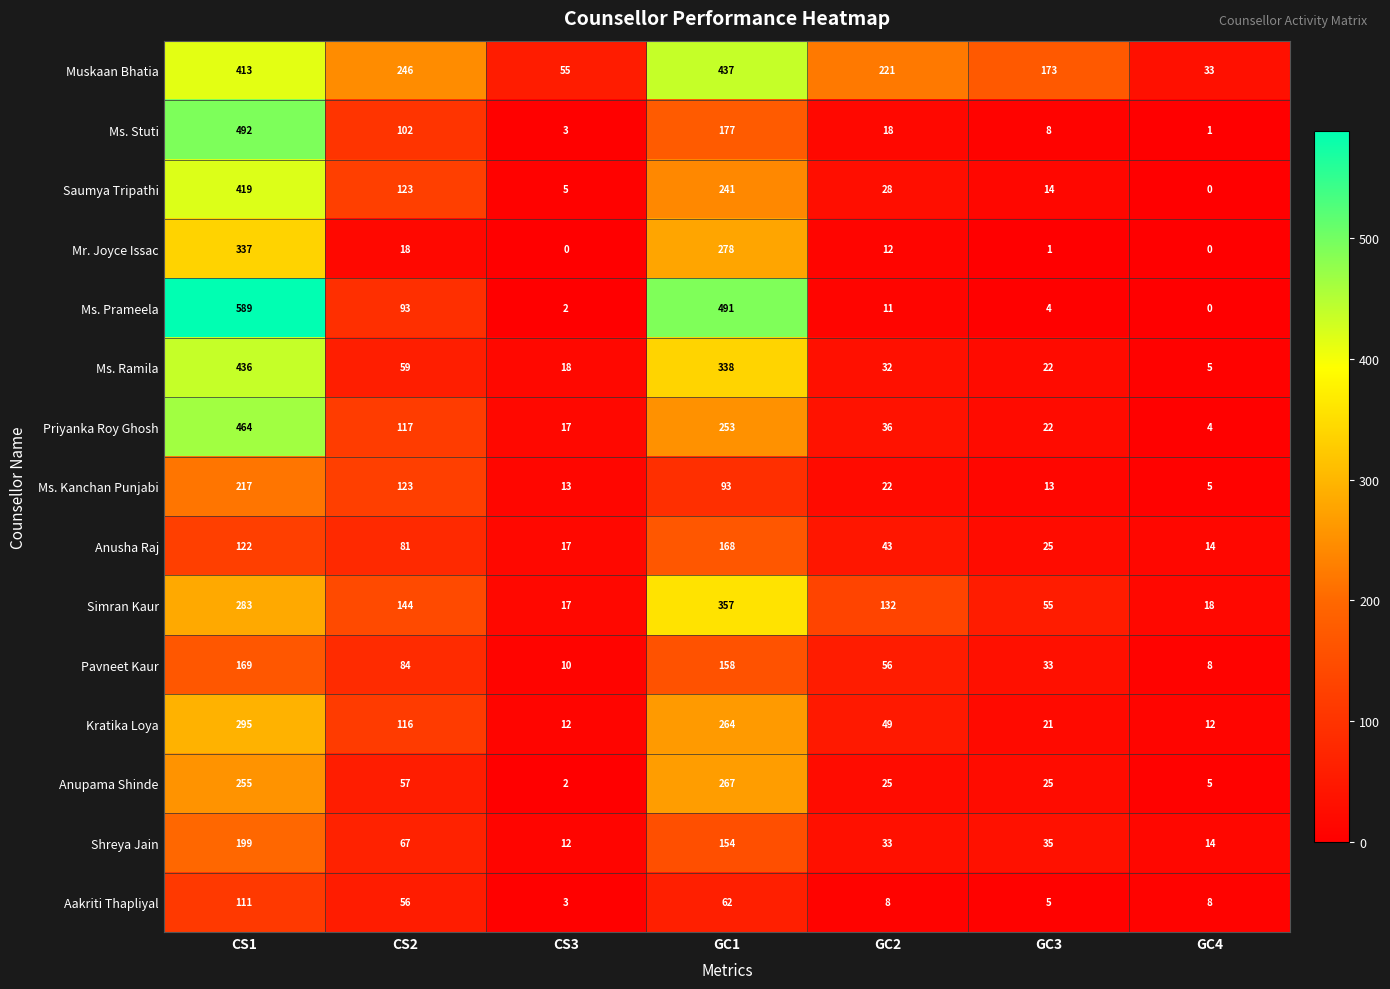

What is the difference between the highest and lowest values at CS3?

55